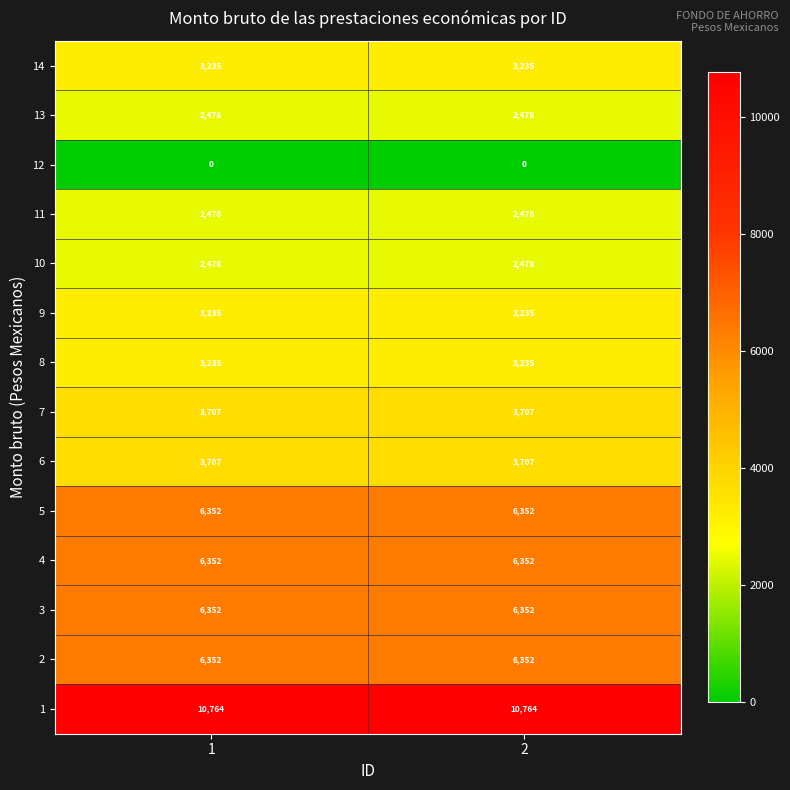

What is the spread (max minus min) of values at 2?

10764